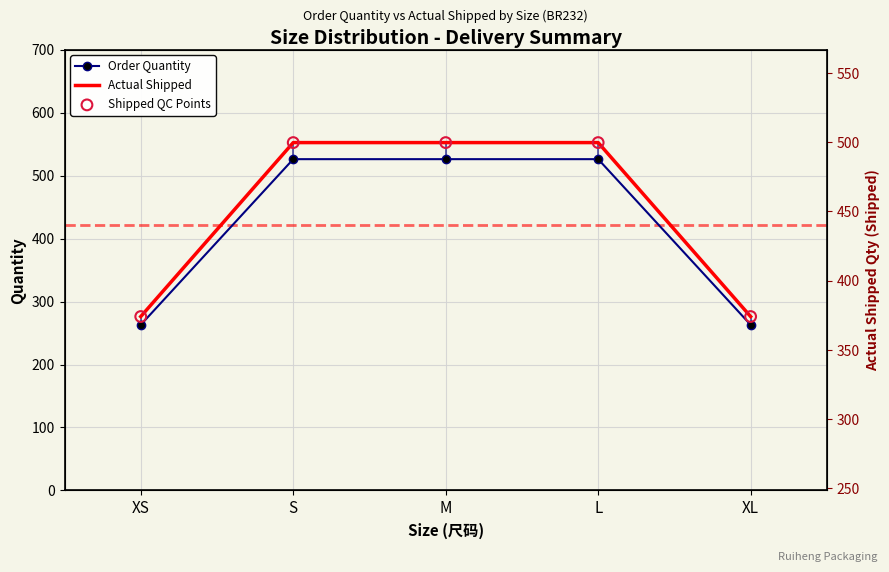

At how many categories does at least one series exceed 368?

3